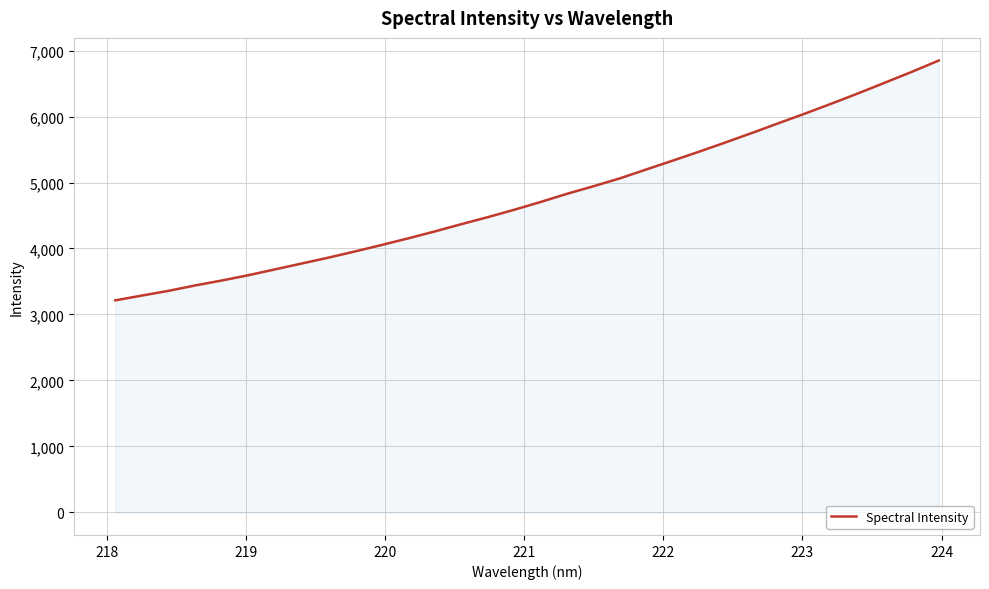

How many distinct data groups are displayed?

1